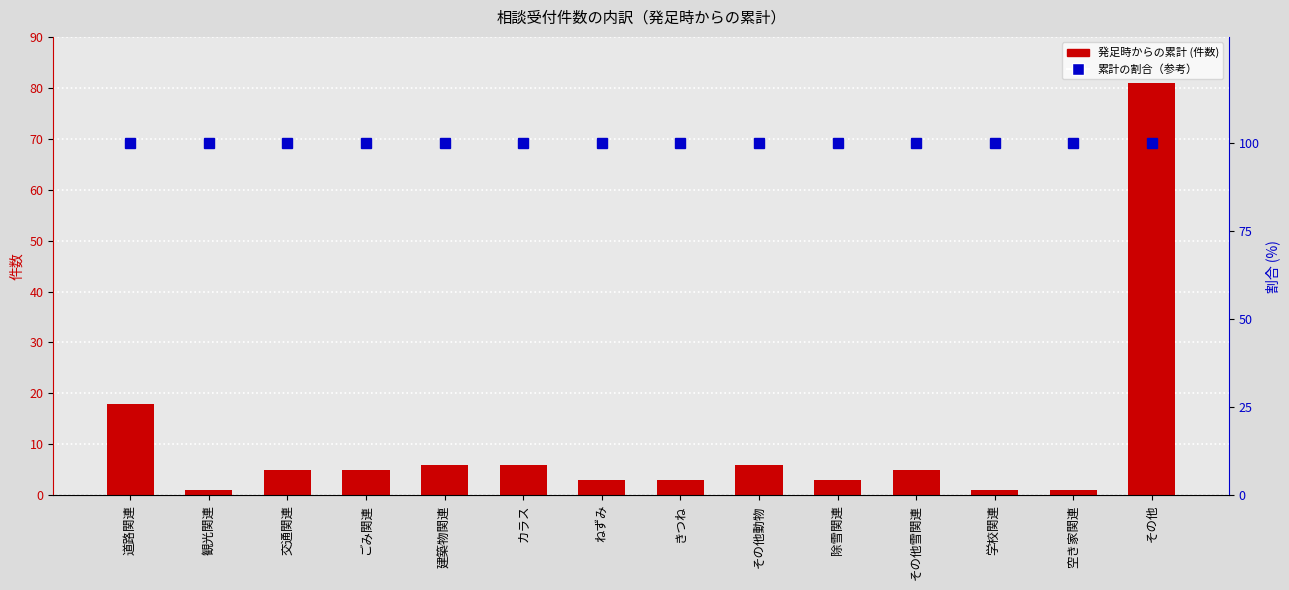

What is the sum of all 発足時からの累計 values?

144